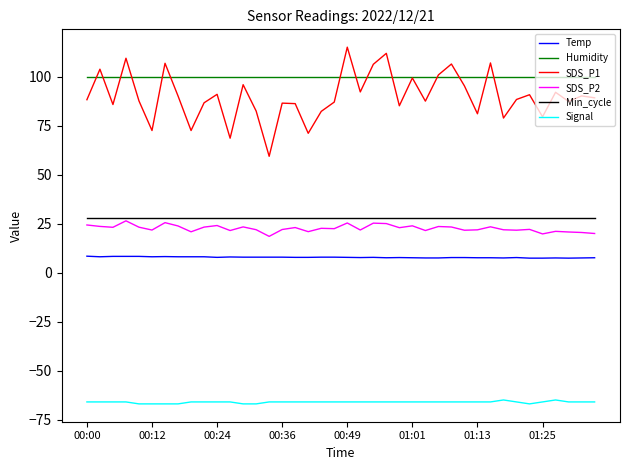

True or false: SDS_P1 and Min_cycle intersect in this chart.

False